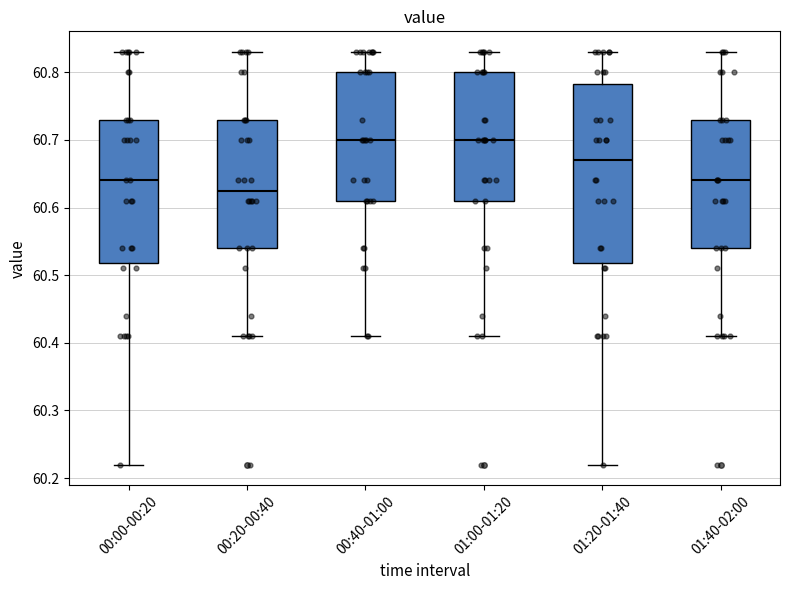

Reading left to right, transcribe this box plot: for each box, give where its median line is, the range the box spans, and where its two whiskers end, as read against the y-axis. The values are not printed on the chart, so give them approximately, as read against the axis.

00:00-00:20: median 60.64, box 60.52 to 60.73, whiskers 60.22 to 60.83
00:20-00:40: median 60.63, box 60.54 to 60.73, whiskers 60.41 to 60.83
00:40-01:00: median 60.70, box 60.61 to 60.80, whiskers 60.41 to 60.83
01:00-01:20: median 60.70, box 60.61 to 60.80, whiskers 60.41 to 60.83
01:20-01:40: median 60.67, box 60.52 to 60.78, whiskers 60.22 to 60.83
01:40-02:00: median 60.64, box 60.54 to 60.73, whiskers 60.41 to 60.83